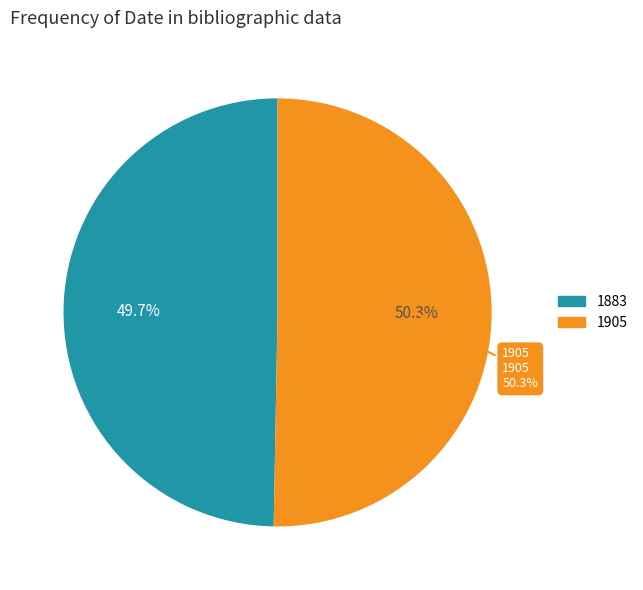

What percentage do 1905 and 1883 together represent?

100.0%